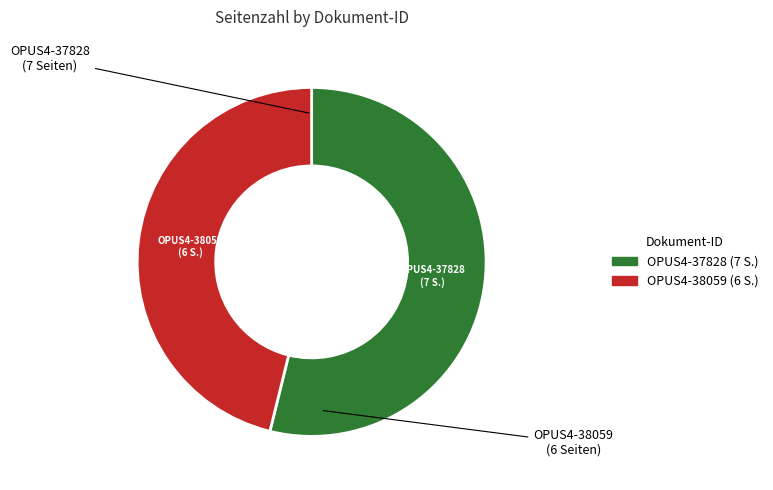

What is the ratio of the value at OPUS4-37828 to the value at OPUS4-38059?

1.2